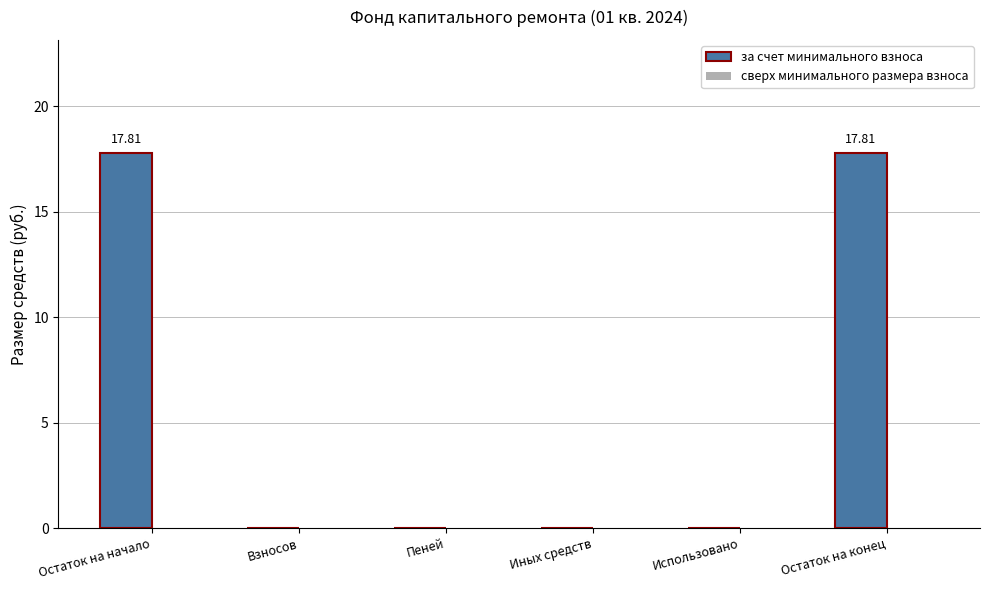

What is the change in value from Пеней to Остаток на конец?

+17.8